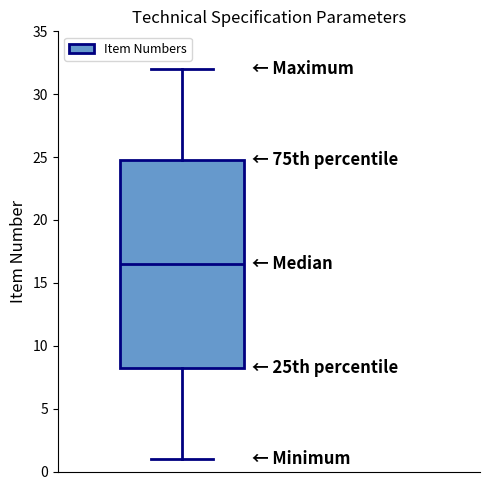

Where does the upper whisker of the box end on the y-axis? The values are not printed on the chart, so give them approximately, as read against the axis.

32.0